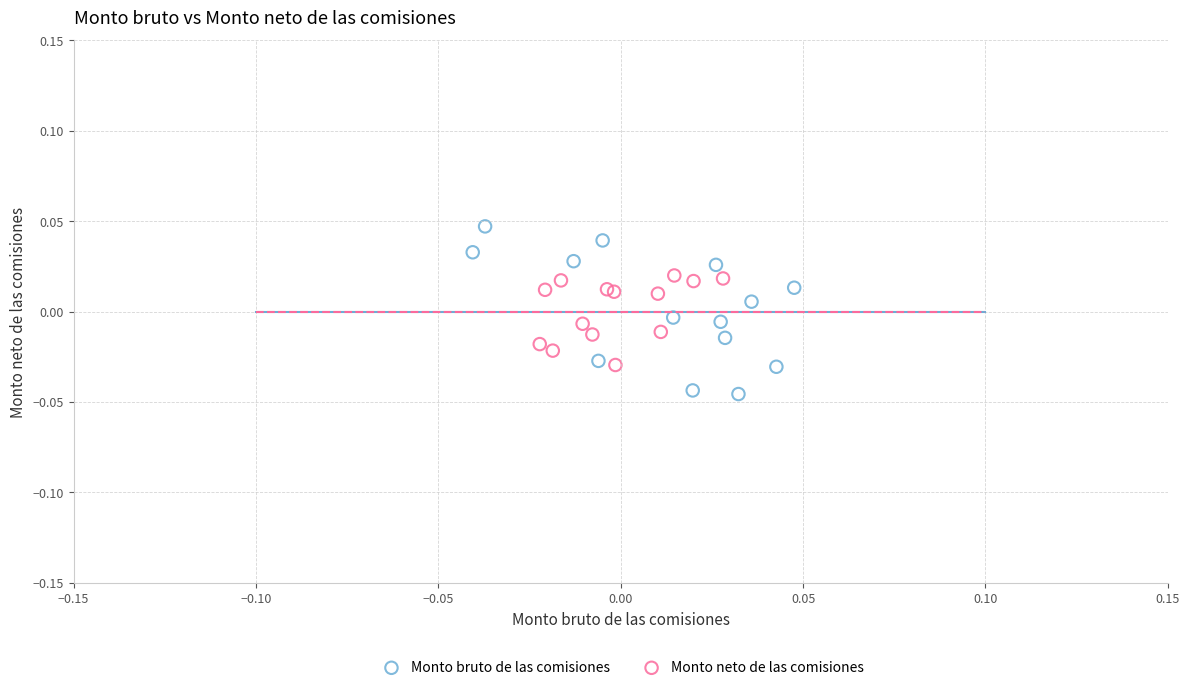

Which series reaches the maximum Y coordinate?

Monto bruto de las comisiones